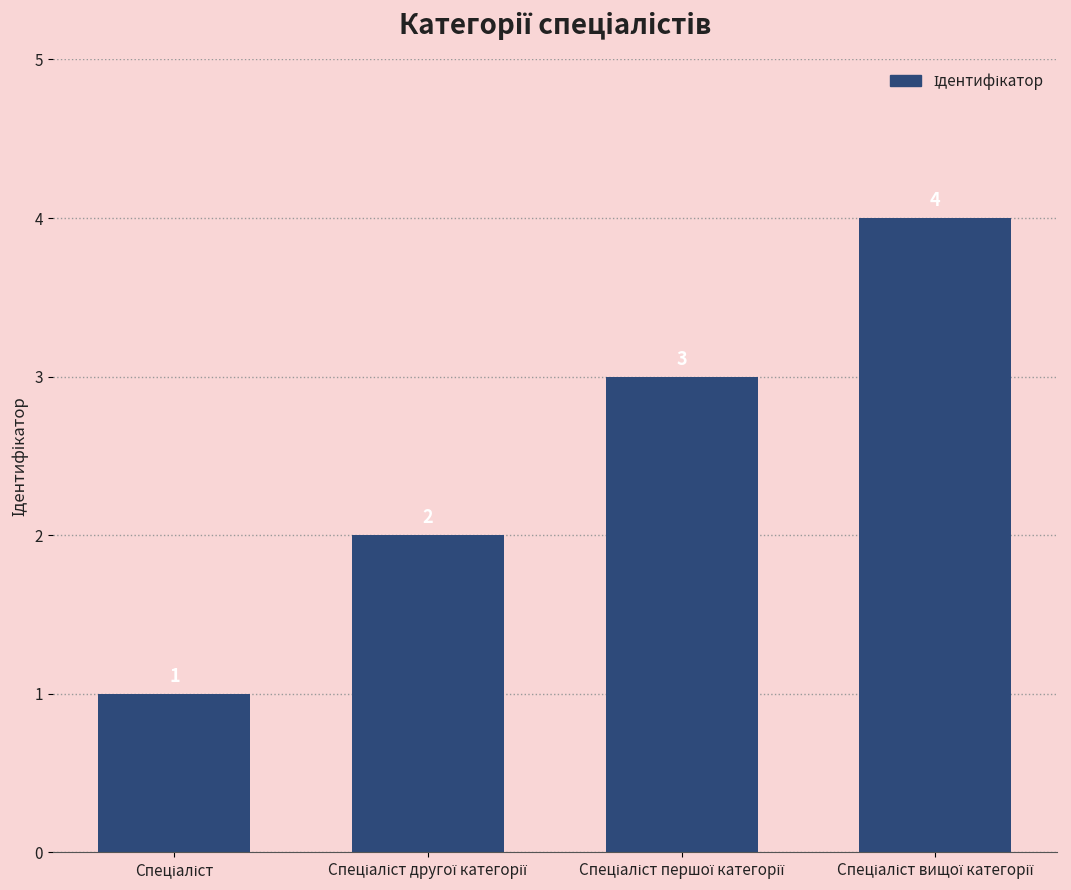

What is the greatest value displayed?

4